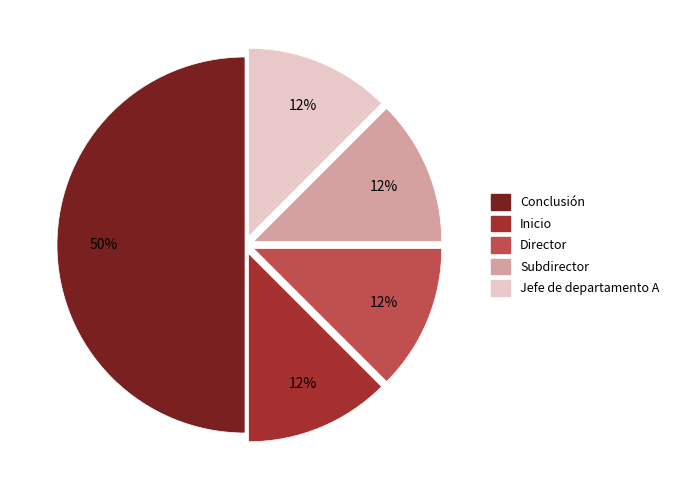

Is Inicio the majority of the pie?

No